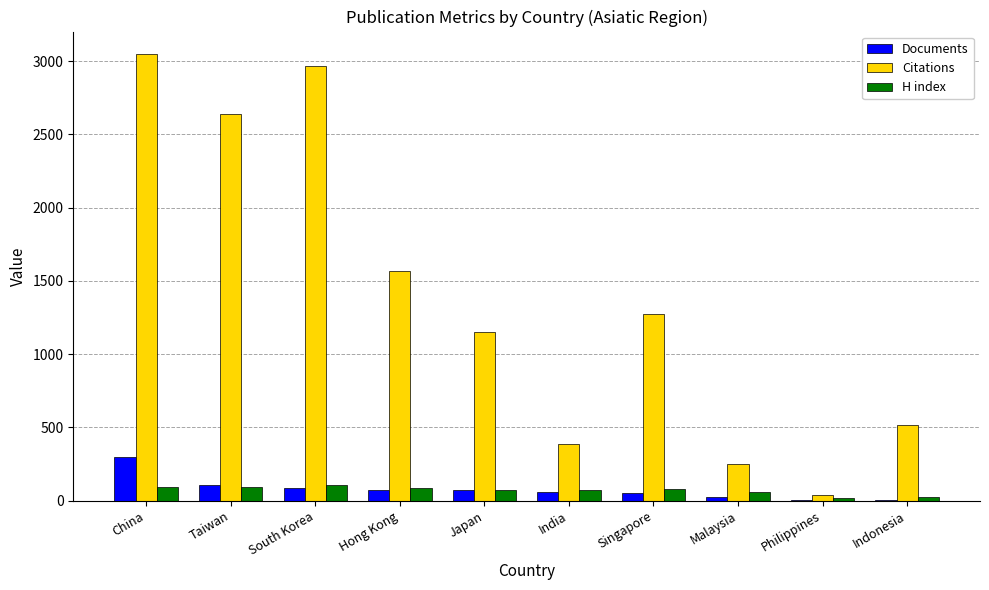

Which series has the largest total across all categories?

Citations